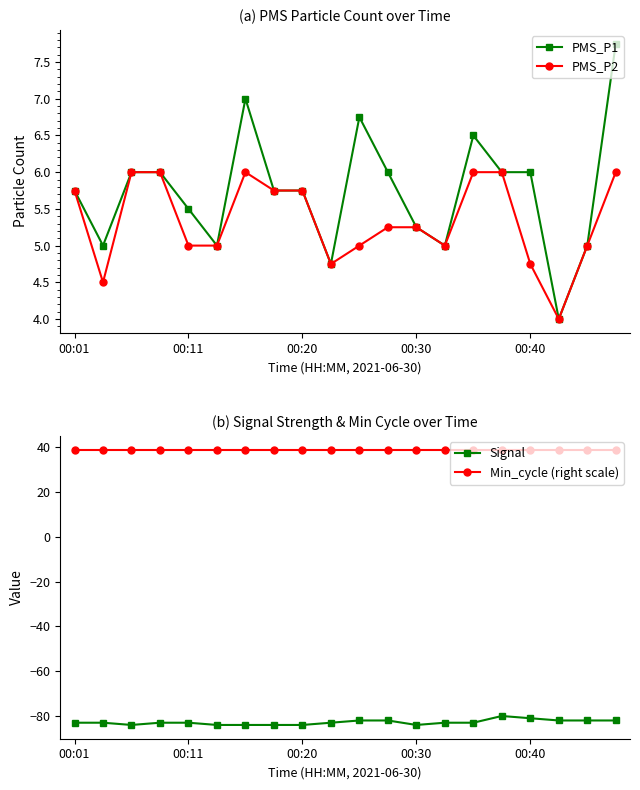

Which label corresponds to the largest value in the chart?

00:01